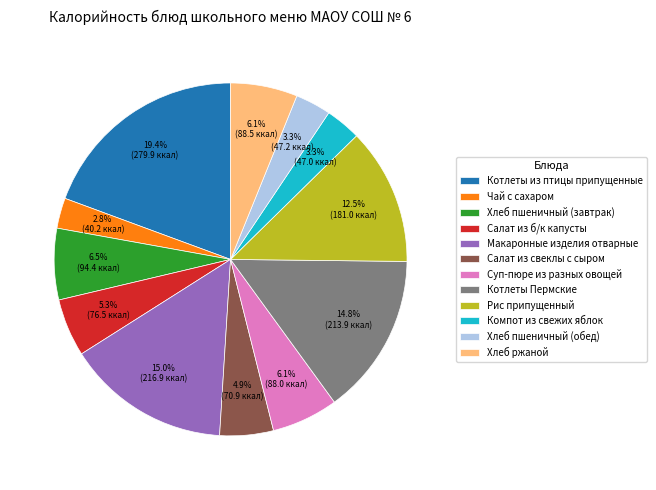

Count the number of slices in the pie.

12